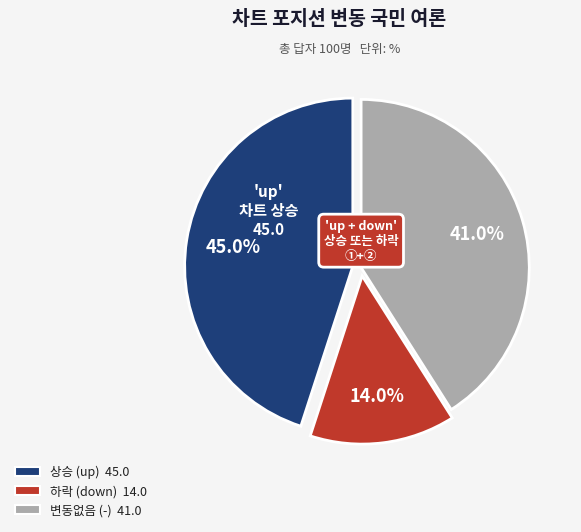

Does any single category account for the majority?

No